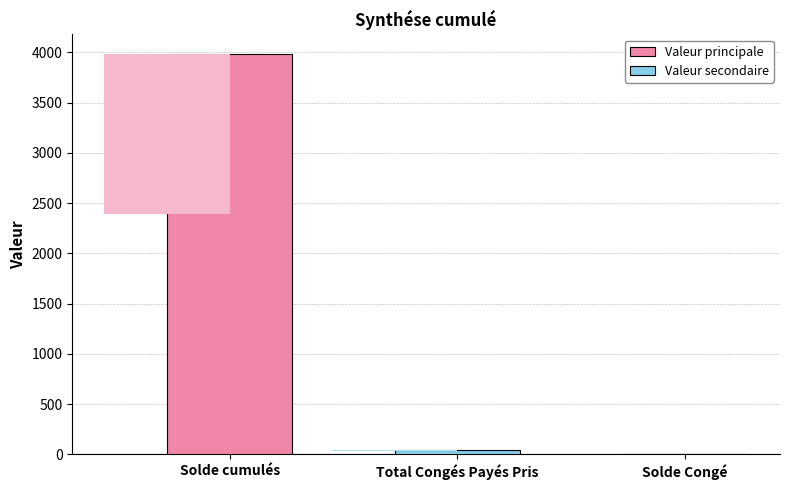

What is the change in value from Solde cumulés to Total Congés Payés Pris?

-3931.6